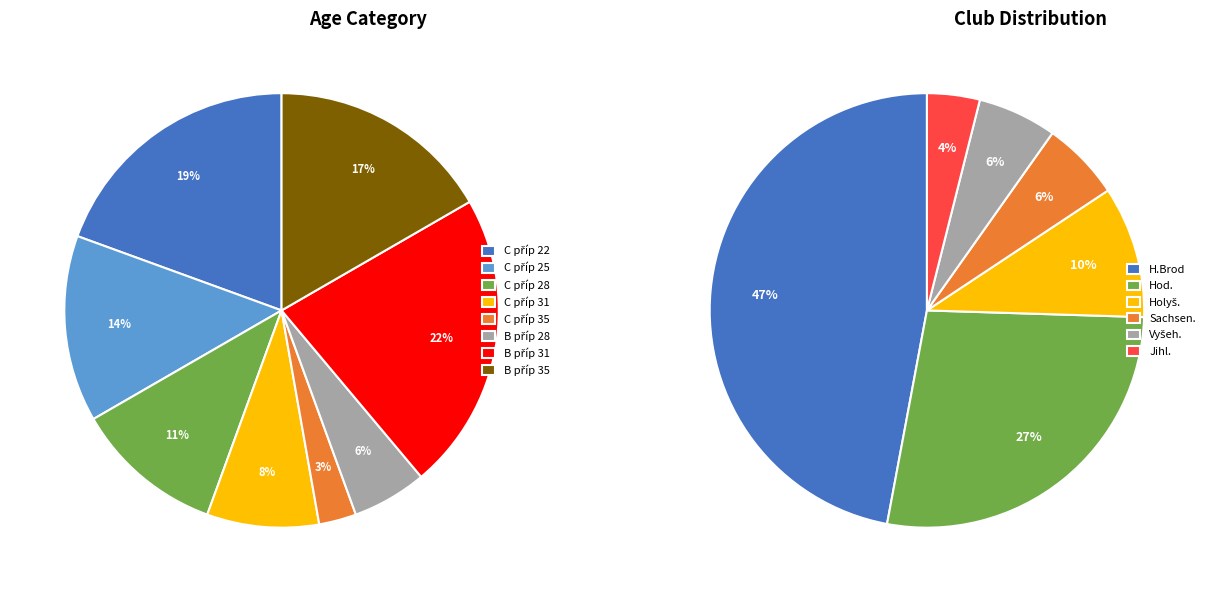

Does any single category account for the majority?

No